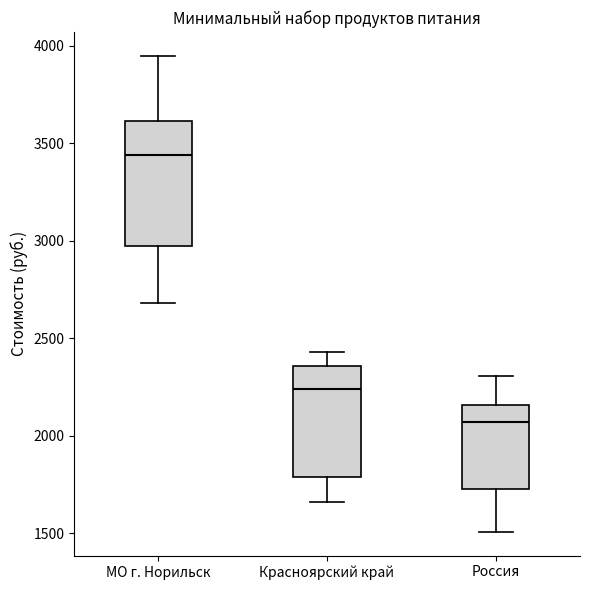

Reading left to right, read every box against the y-axis: the position of its median line, the range the box covers, and the ends of its whiskers. The values are not printed on the chart, so give them approximately, as read against the axis.

МО г. Норильск: median 3450, box 2950 to 3600, whiskers 2700 to 3950
Красноярский край: median 2250, box 1800 to 2350, whiskers 1650 to 2450
Россия: median 2050, box 1750 to 2150, whiskers 1500 to 2300